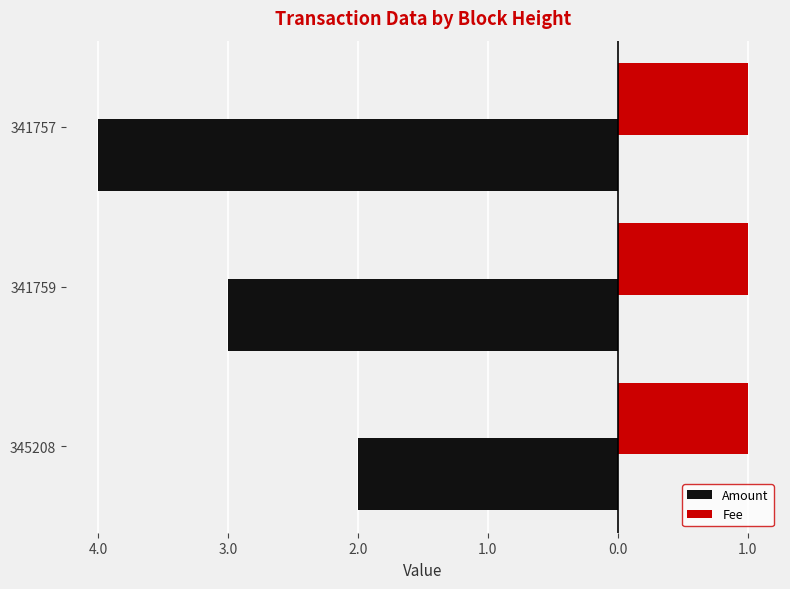

List the series in order of their overall mean, lowest first.

Amount, Fee